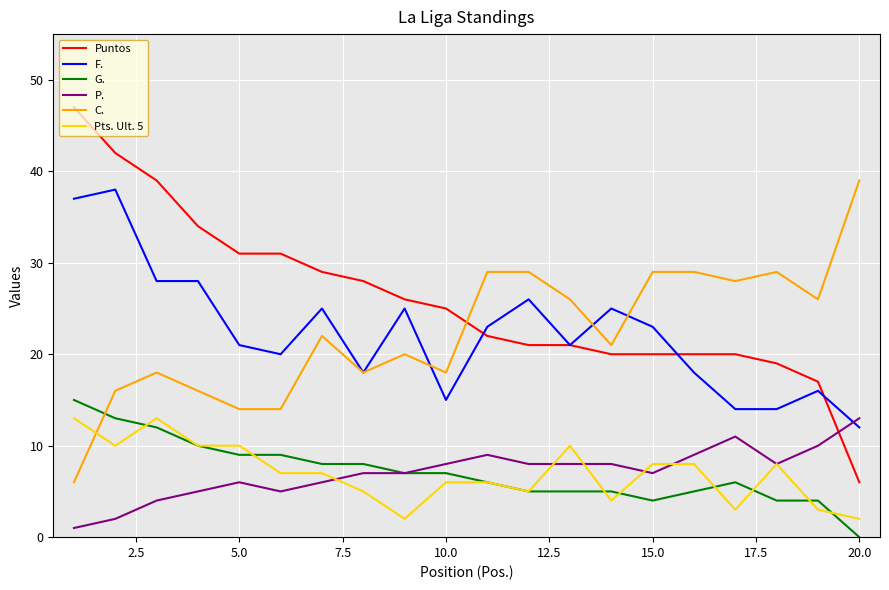

What is the minimum value for Puntos?

6